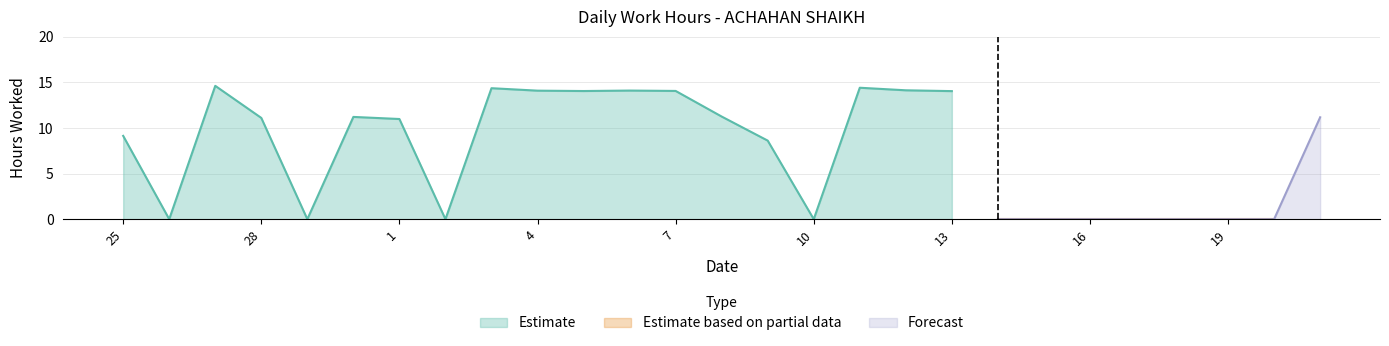

Which label corresponds to the largest value in the chart?

27